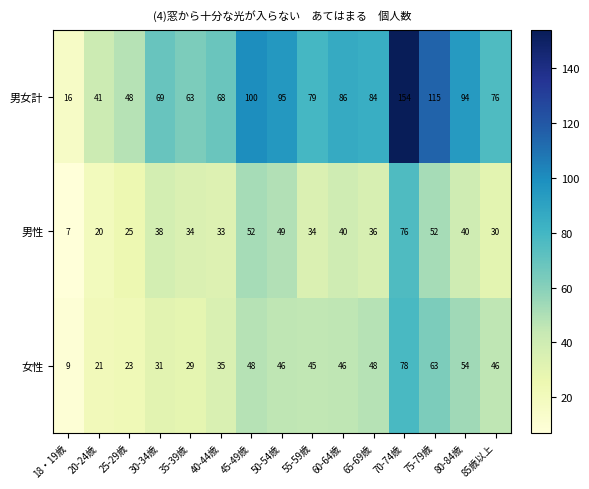

At which category does the chart reach its peak across all series?

70-74歳